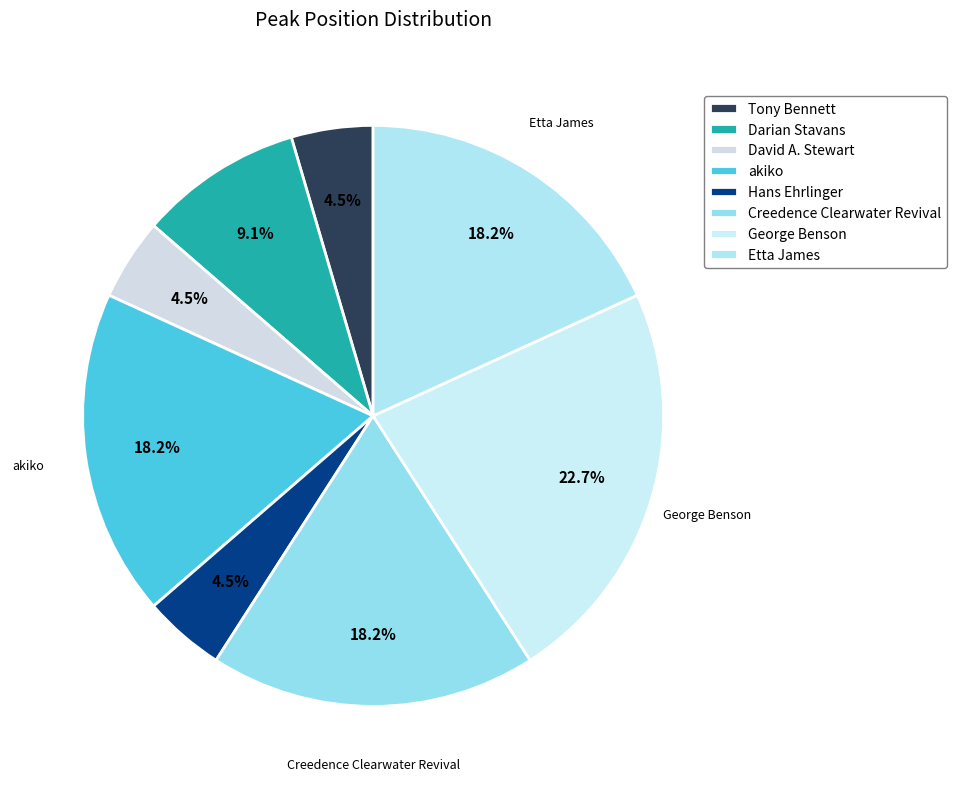

Approximately how many times larger is the value at Tony Bennett compared to Hans Ehrlinger?

1.0